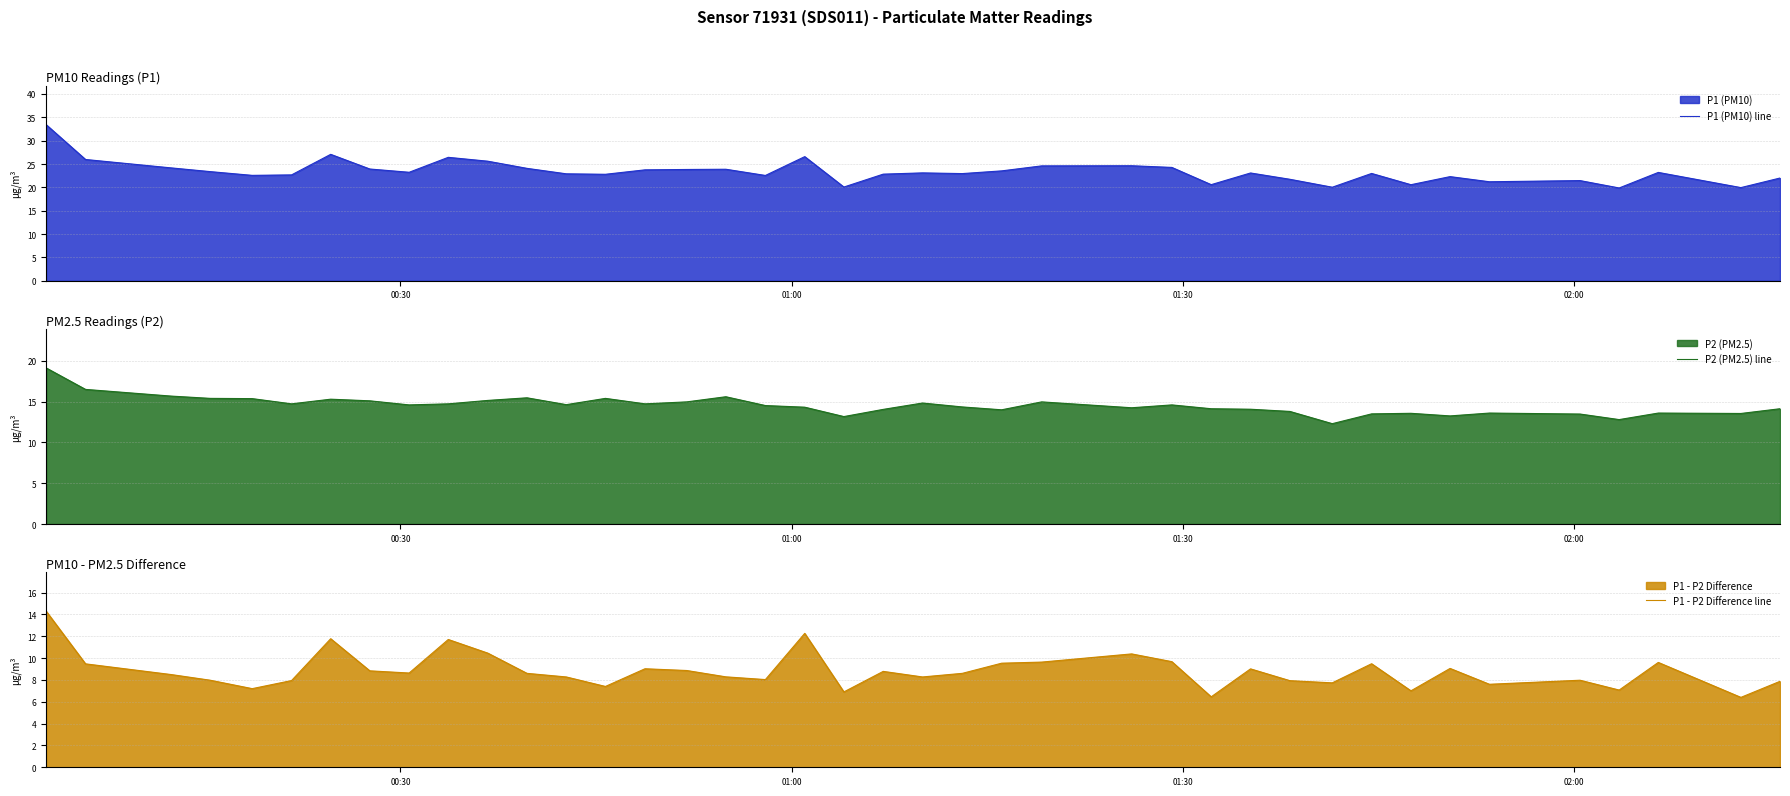

What is the highest value of the P2 (PM2.5) line series?

19.1